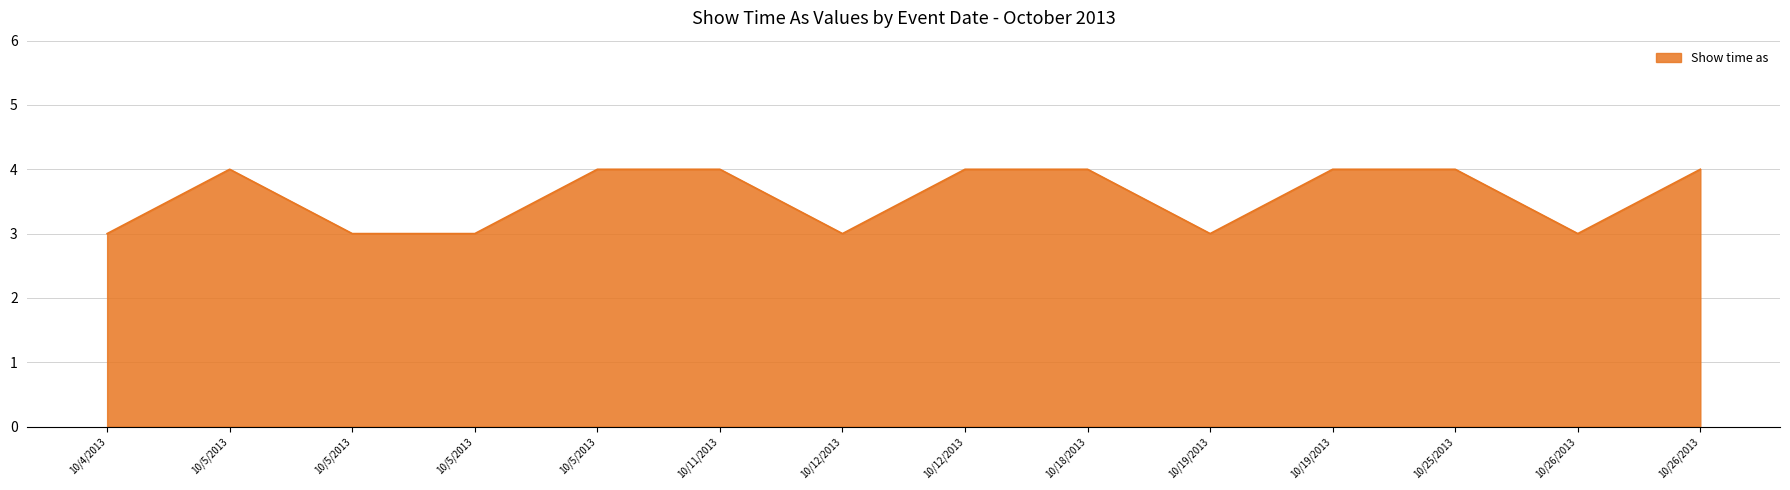

Count the values in the range 3 to 4.

14